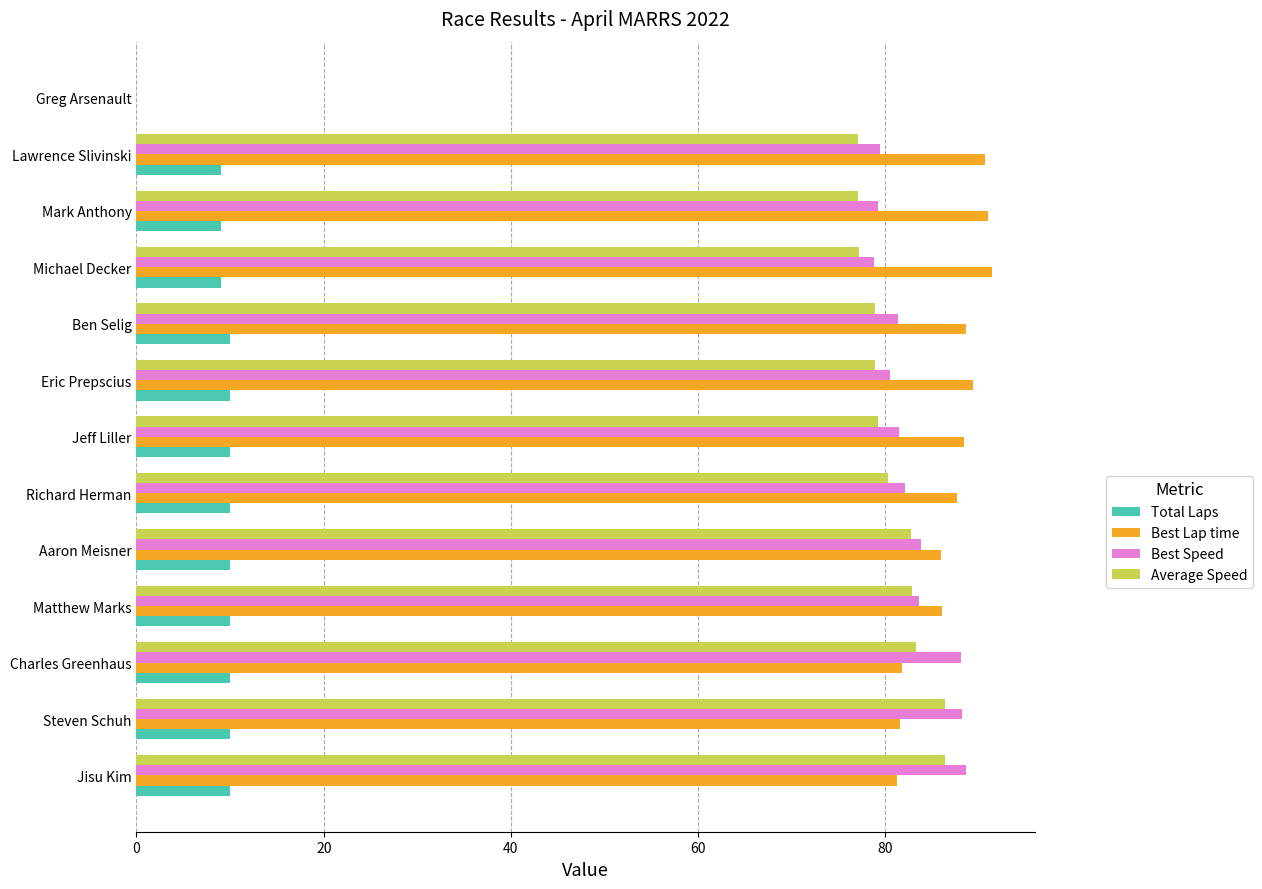

True or false: Best Lap time has a value of 90.7 at Lawrence Slivinski.

True